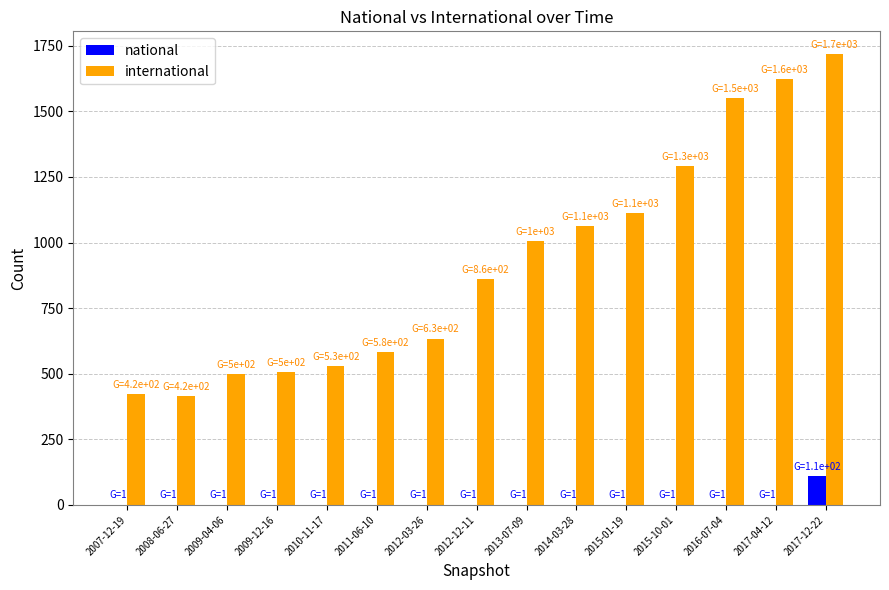

Which series changed the most between 2007-12-19 and 2015-01-19?

international